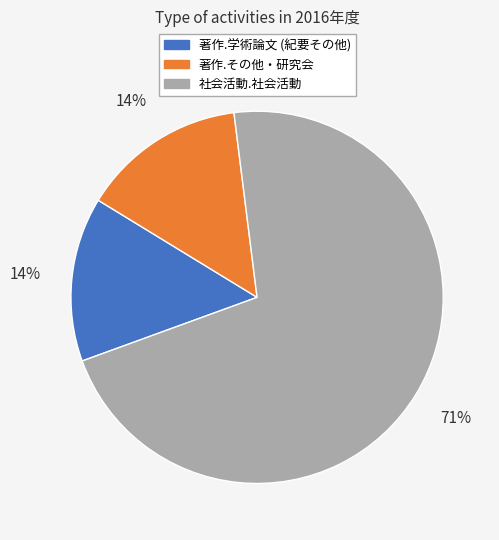

Which category has the biggest portion of the pie?

社会活動.社会活動